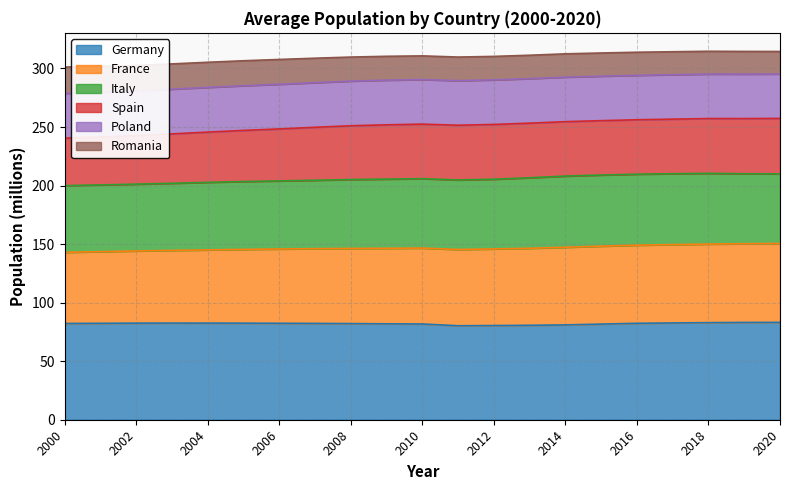

What is the minimum value for Germany?

80.3